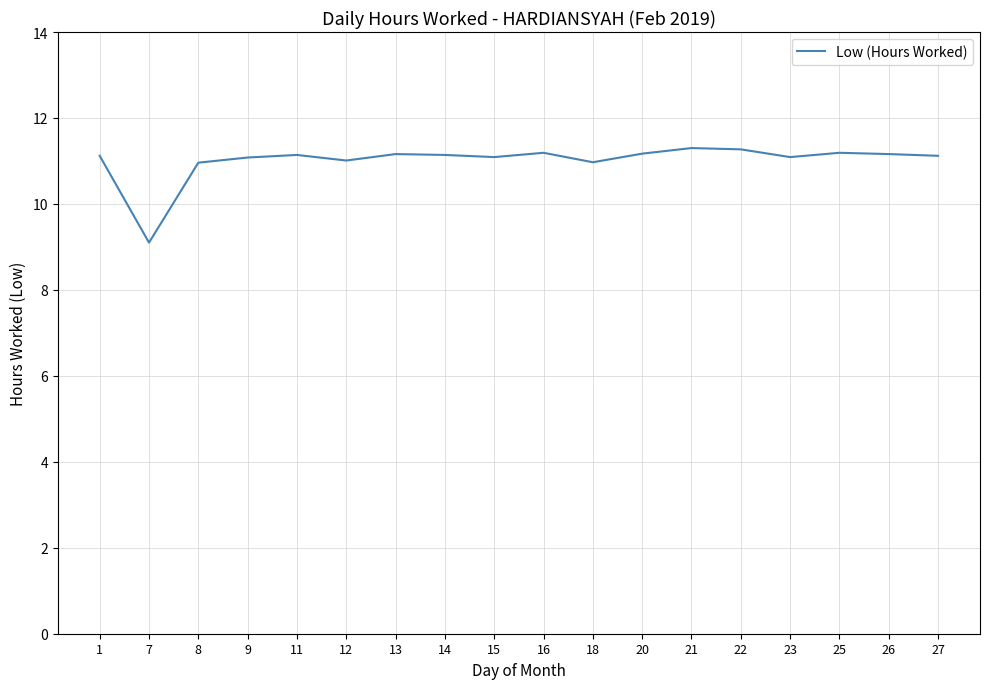

Is this an area chart (filled region under the line)?

No